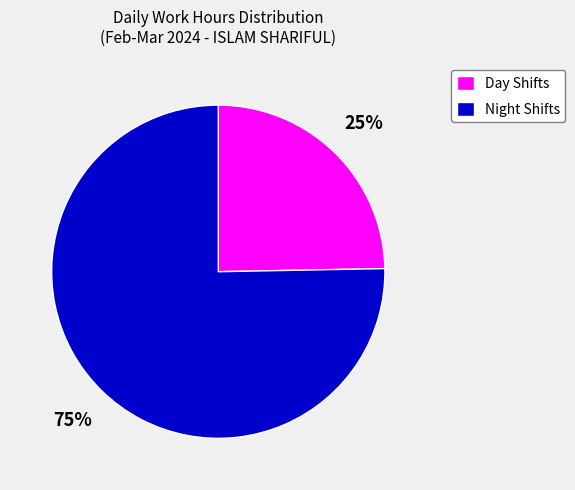

Rank the categories by value from highest to lowest.

Night Shifts, Day Shifts